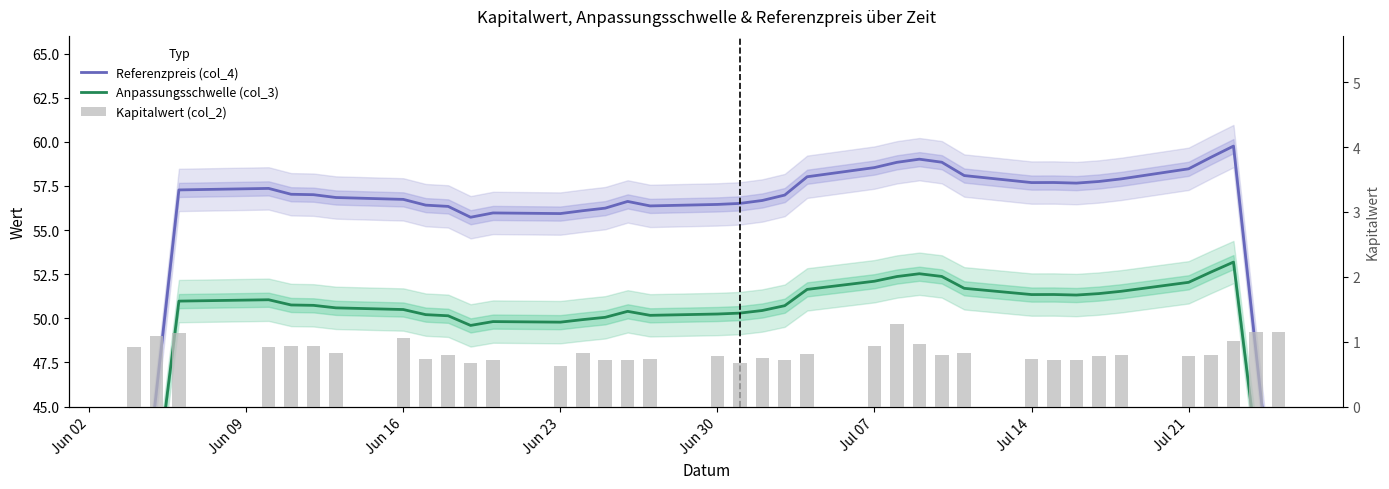

What is the difference between the maximum and minimum values in the Anpassungsschwelle (col_3) series?

22.5